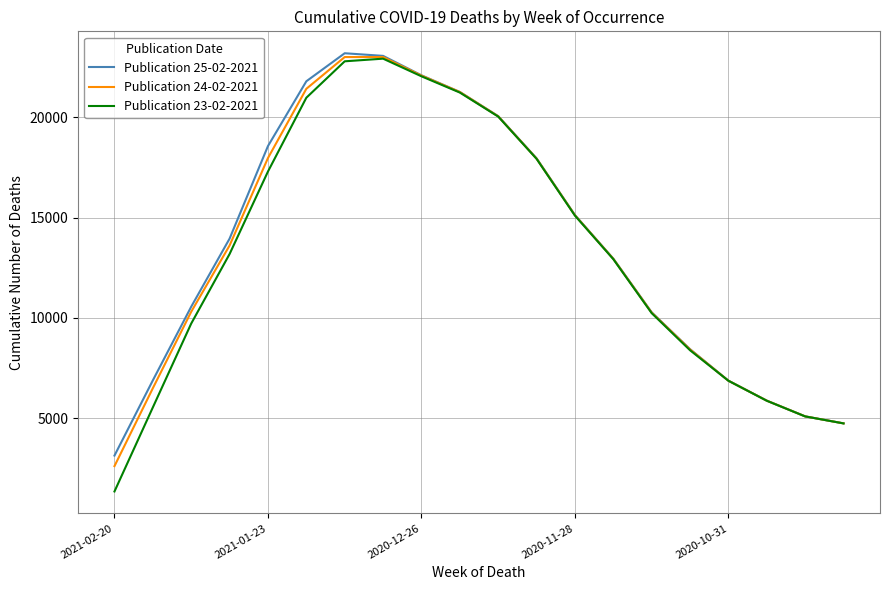

Which series has the largest range (max minus min)?

Publication 23-02-2021